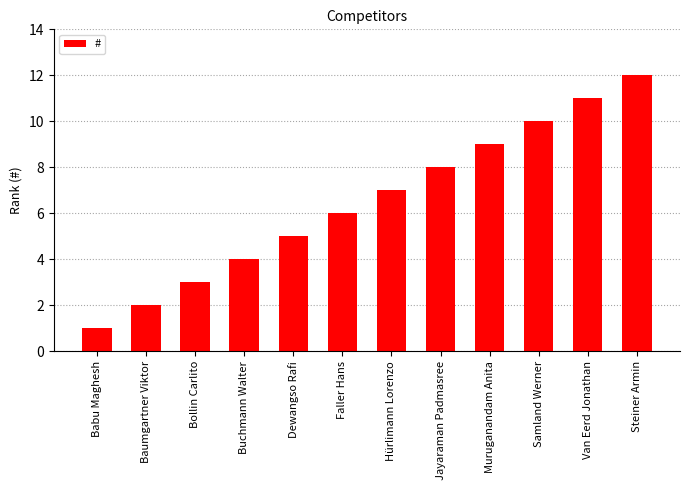

Which category has the lowest value across all series?

Babu Maghesh